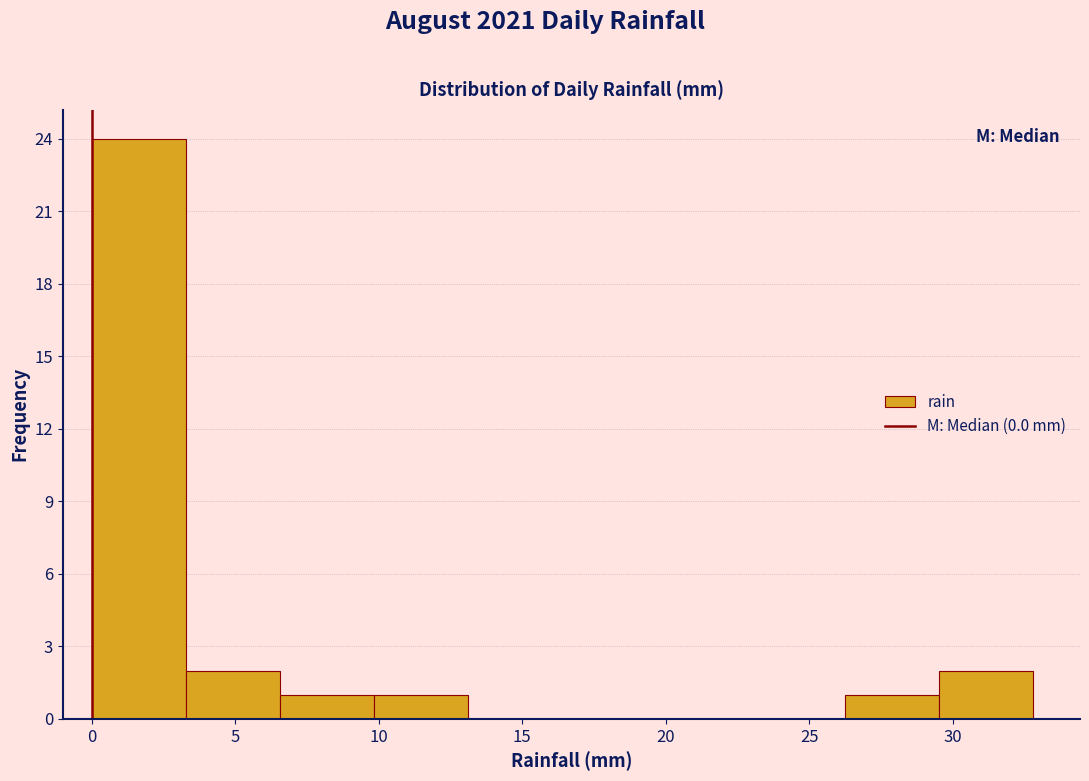

How tall is the bar that spans 29.5 to 33.0 on the x-axis? Neither the bar edges nor the heights are printed on the chart, so give them approximately, as read against the axes.

2